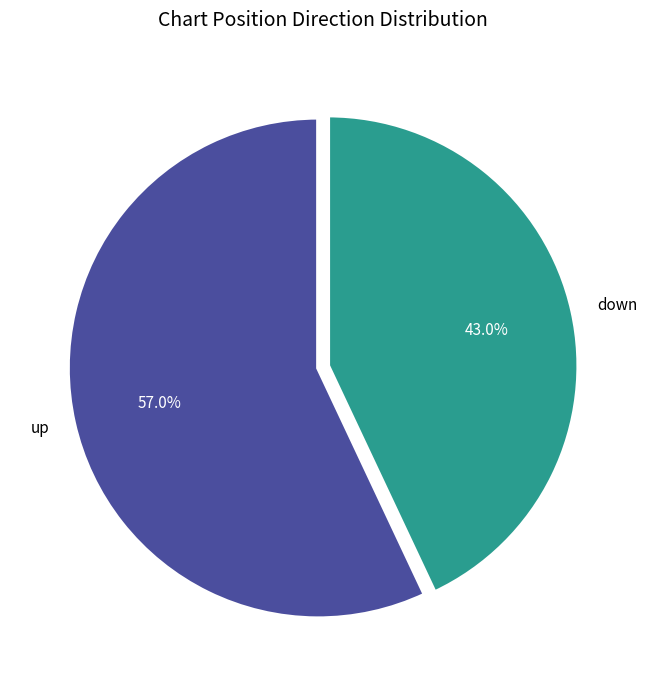

How many slices are in this pie chart?

2